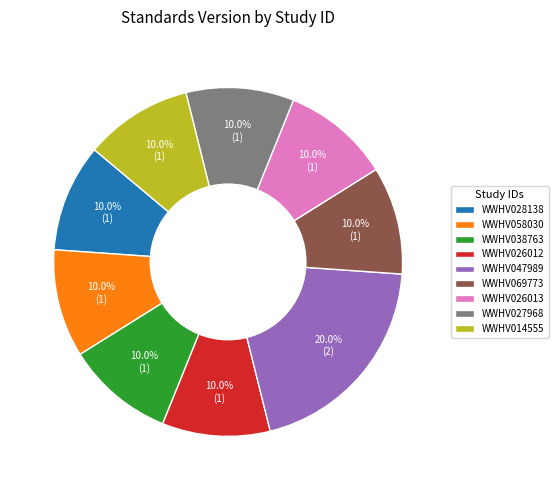

What is the total percentage of WWHV026013 and WWHV026012?

20.0%